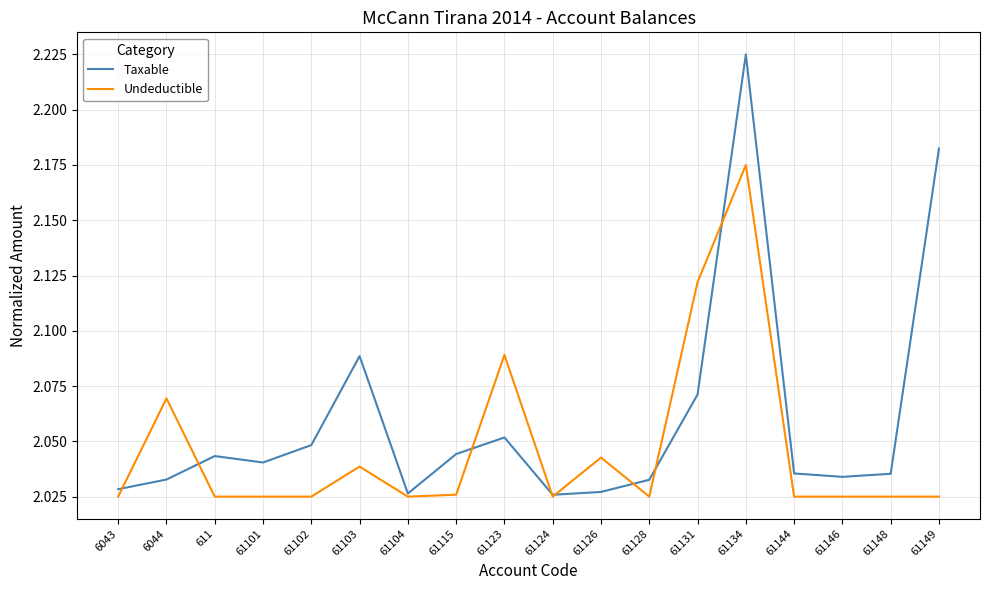

What position from the right is 61102?

14